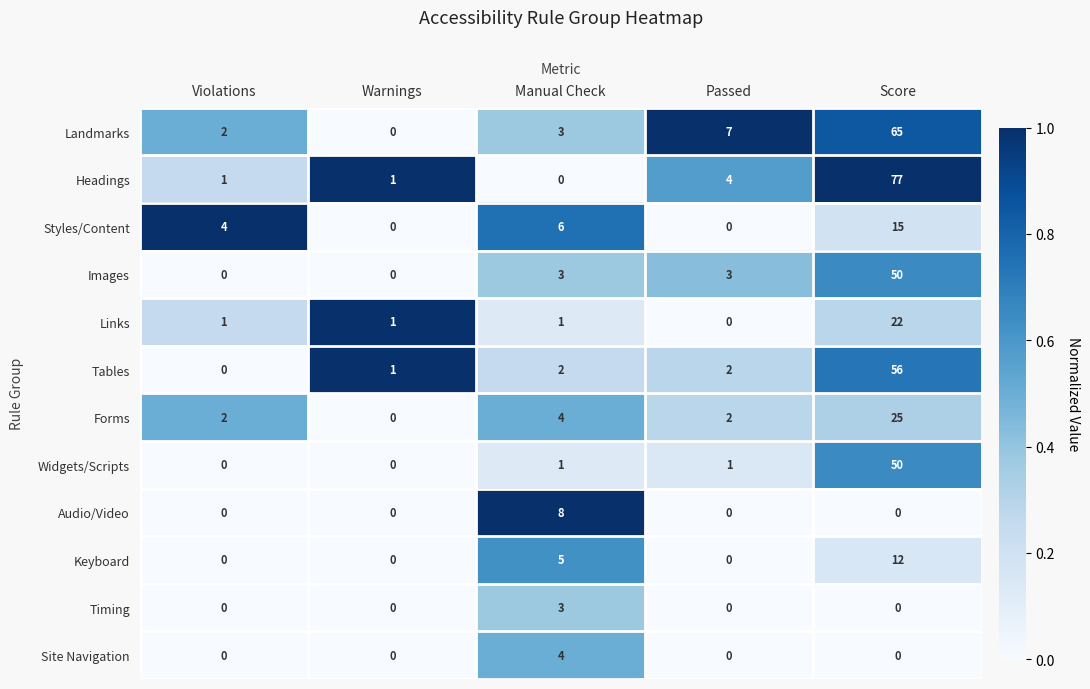

At which category is the sum across all series the highest?

Score